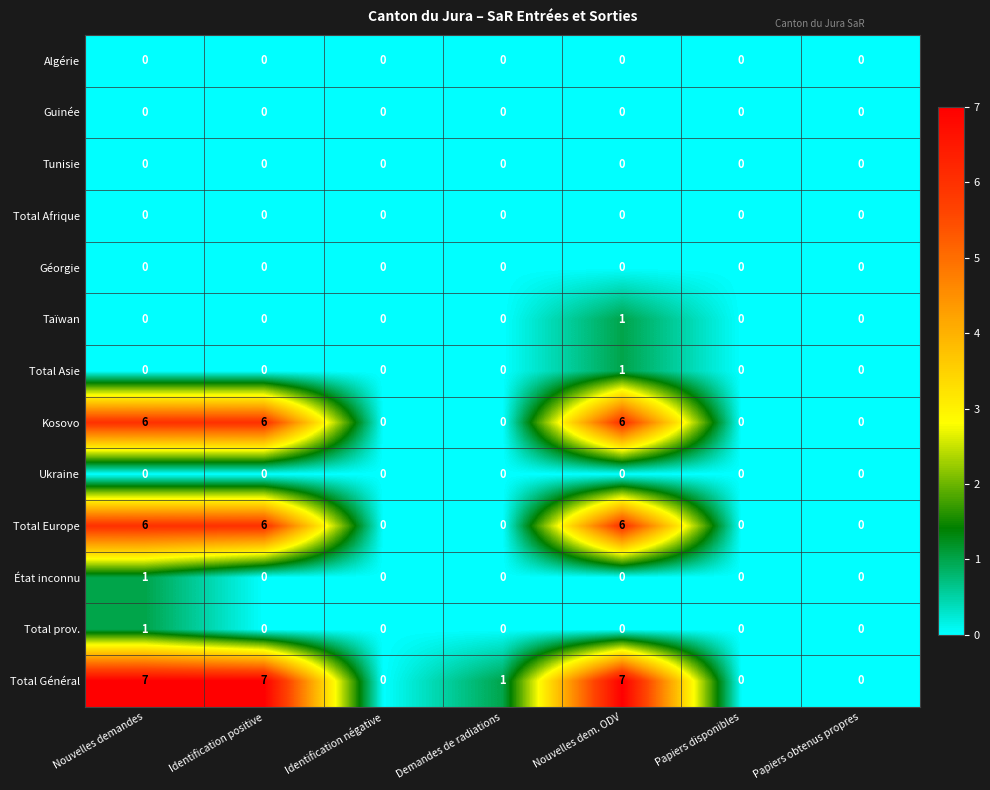

What is the greatest value displayed?

7